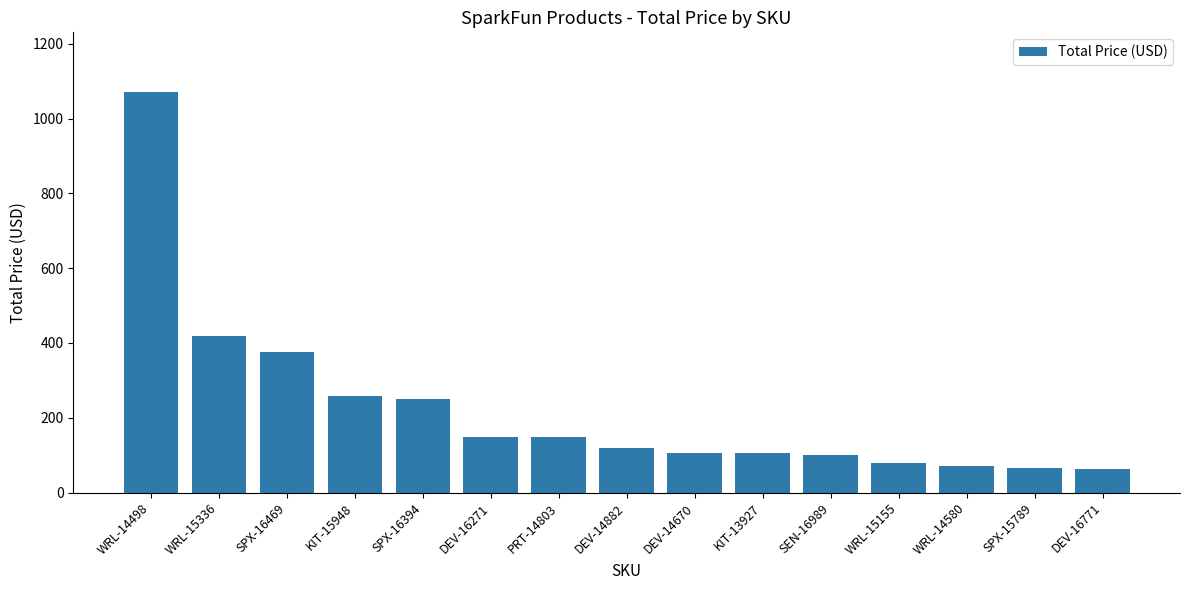

What is the label of the 8th bar from the left?

DEV-14882